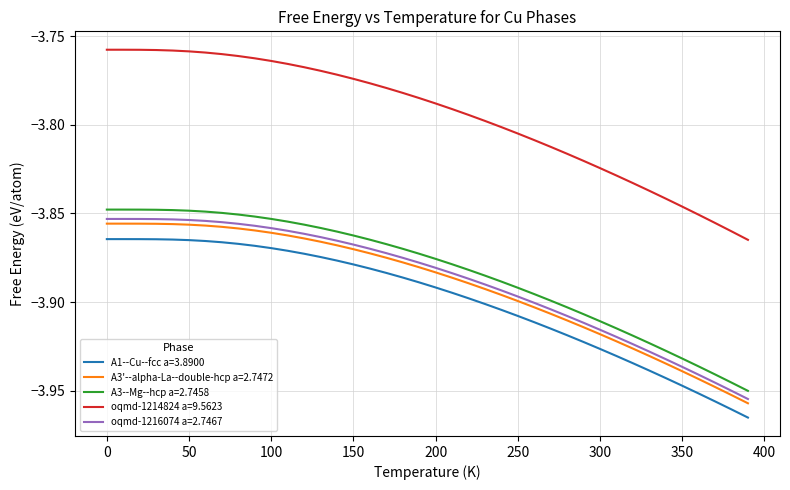

True or false: A3'--alpha-La--double-hcp a=2.7472 and A3--Mg--hcp a=2.7458 cross at least once.

False